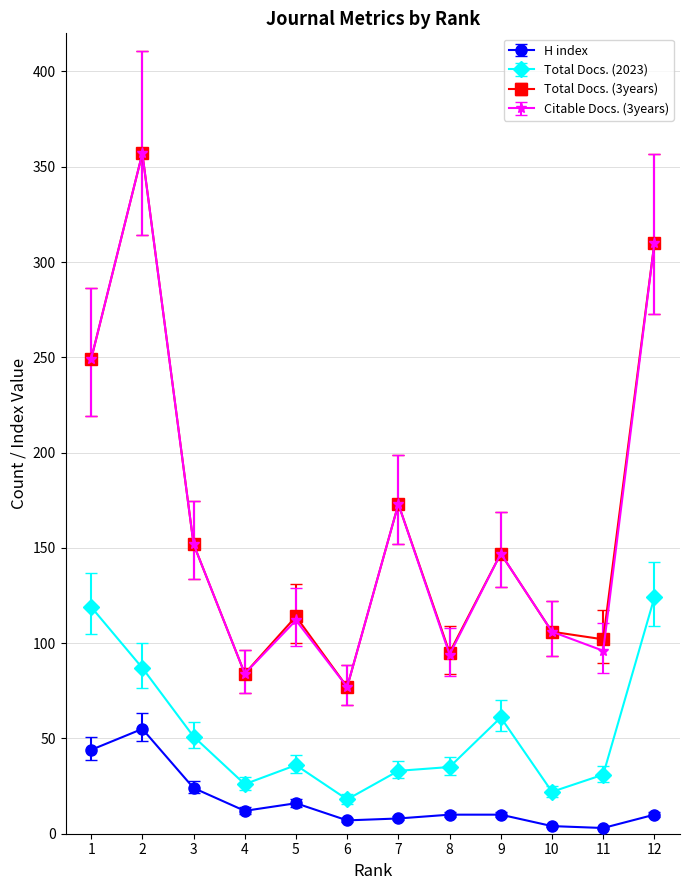

Between 5 and 12, which series saw the biggest shift?

Citable Docs. (3years)